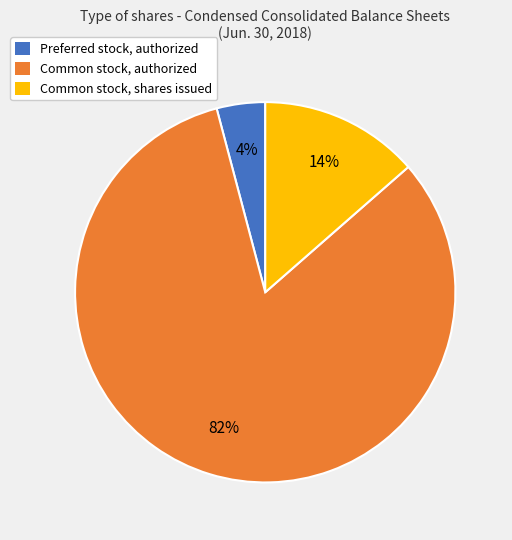

Does any single category account for the majority?

Yes